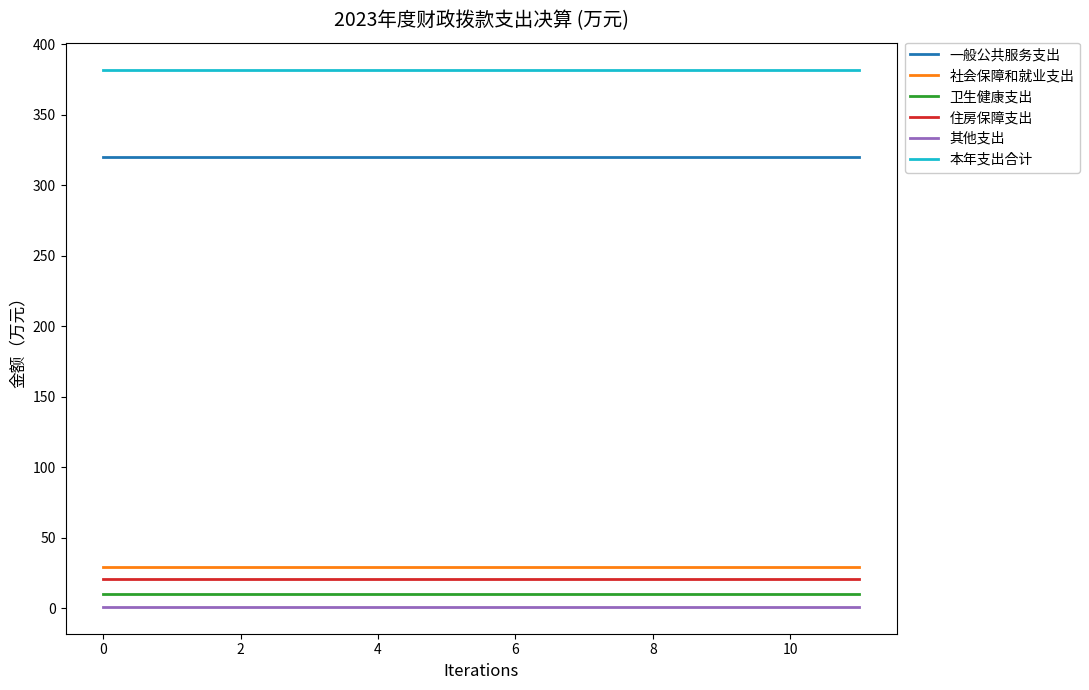

True or false: 本年支出合计 and 一般公共服务支出 cross at least once.

False